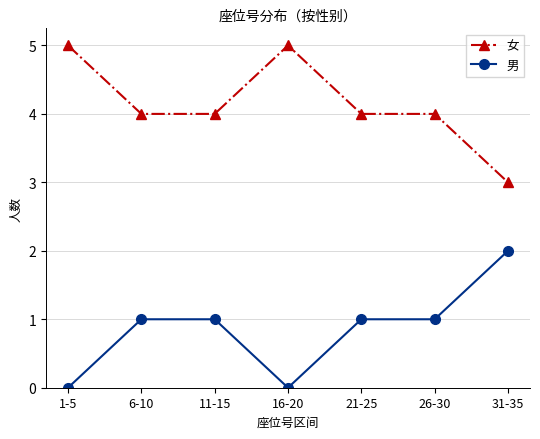

True or false: 男 has a value of 2 at 31-35.

True